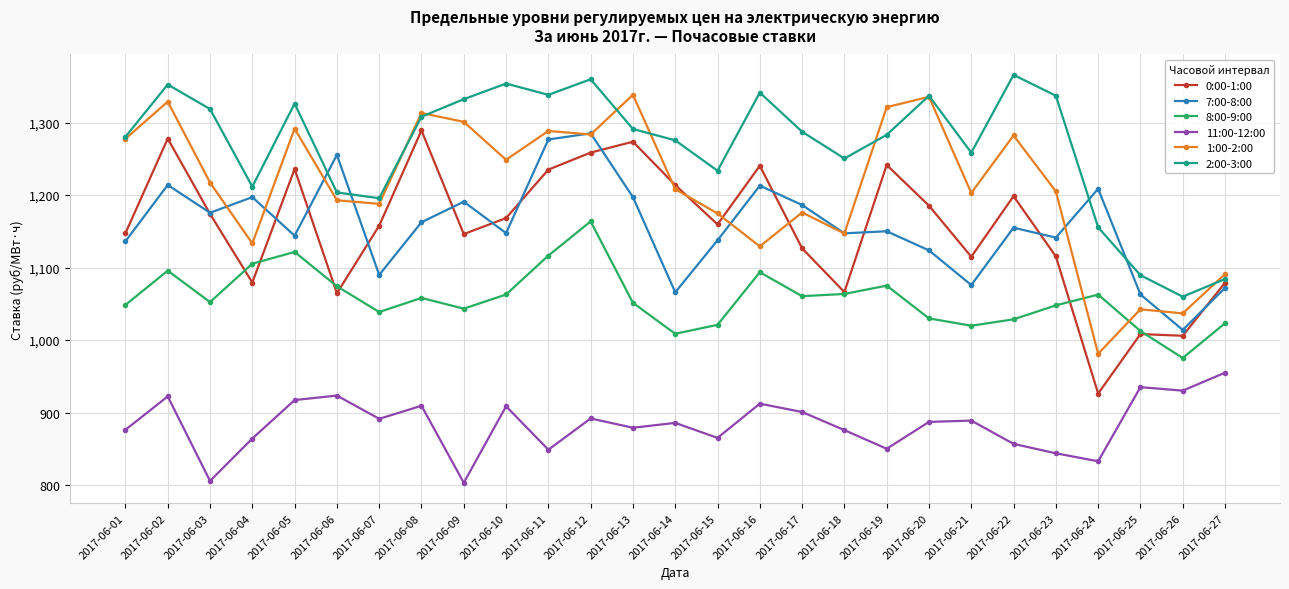

The value of 1:00-2:00 at 2017-06-13 is 2295.1. True or false?

False